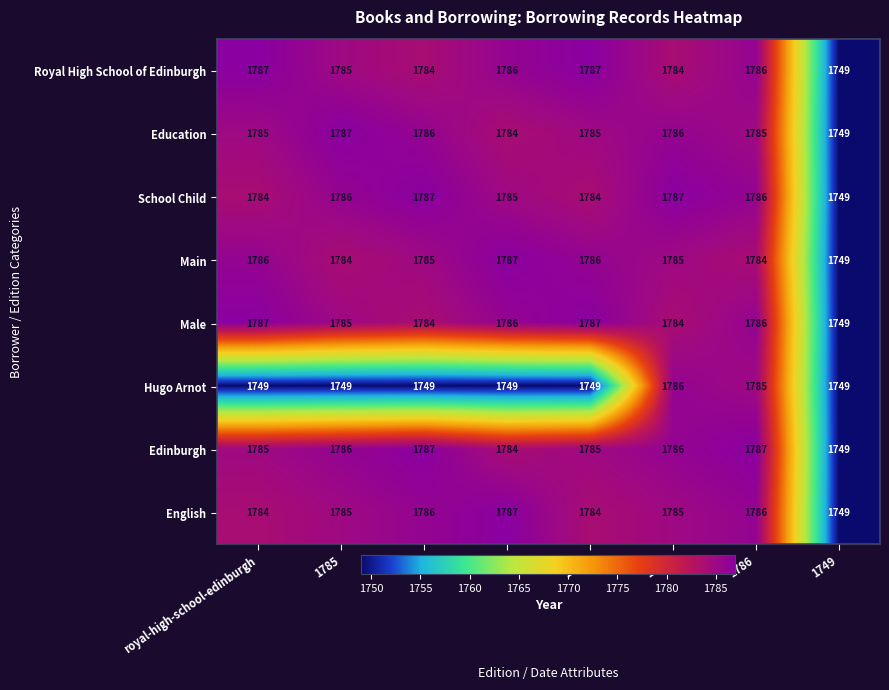

At how many categories does at least one series exceed 1769?

7